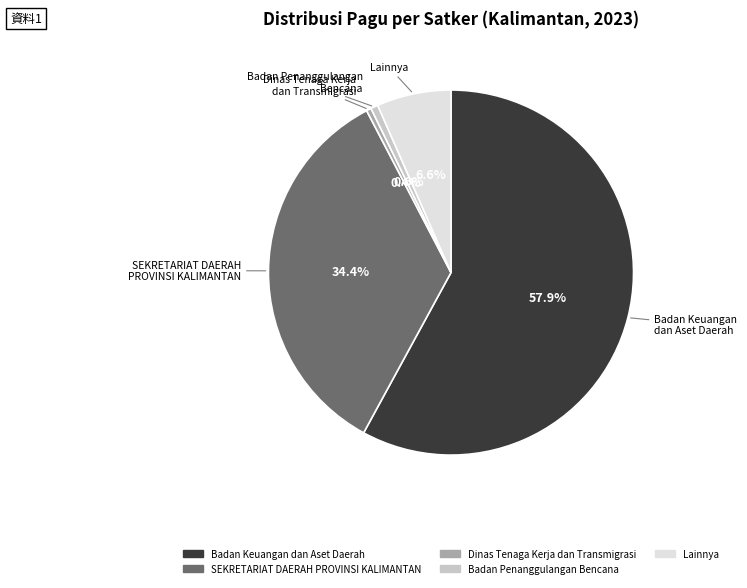

To the nearest percent, what is the average slice percentage?

20%